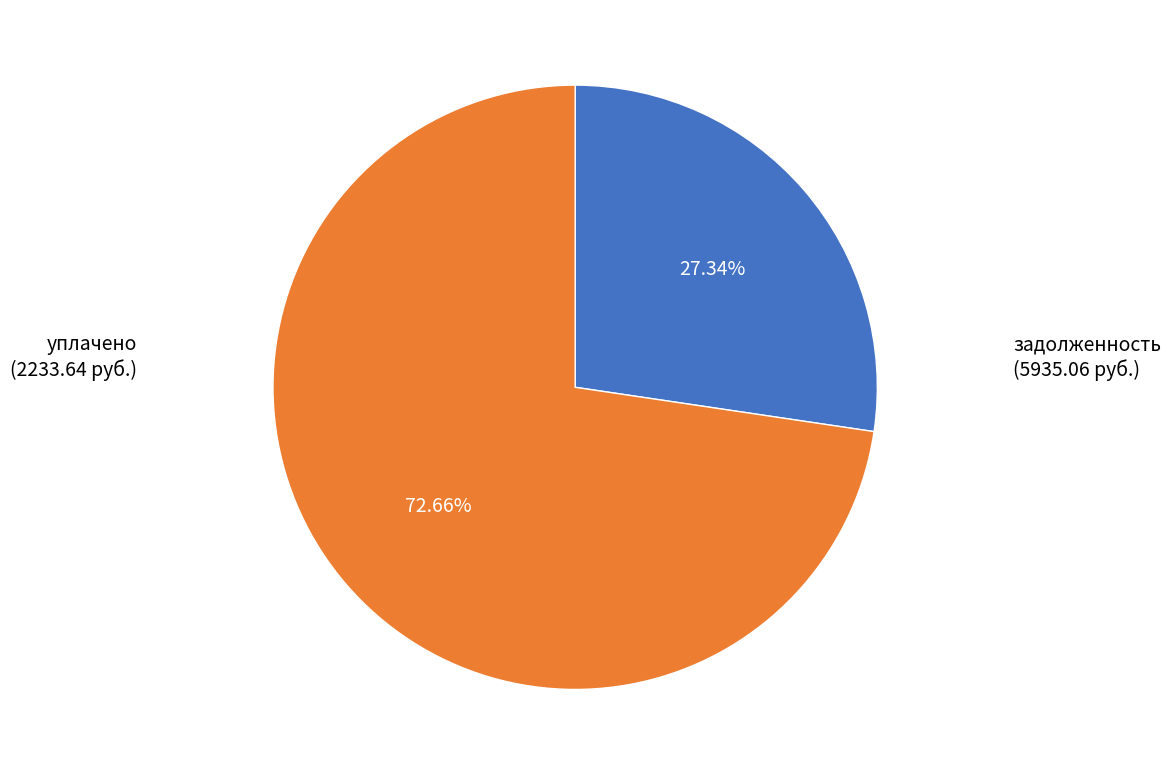

Rank the categories by value from highest to lowest.

задолженность, уплачено